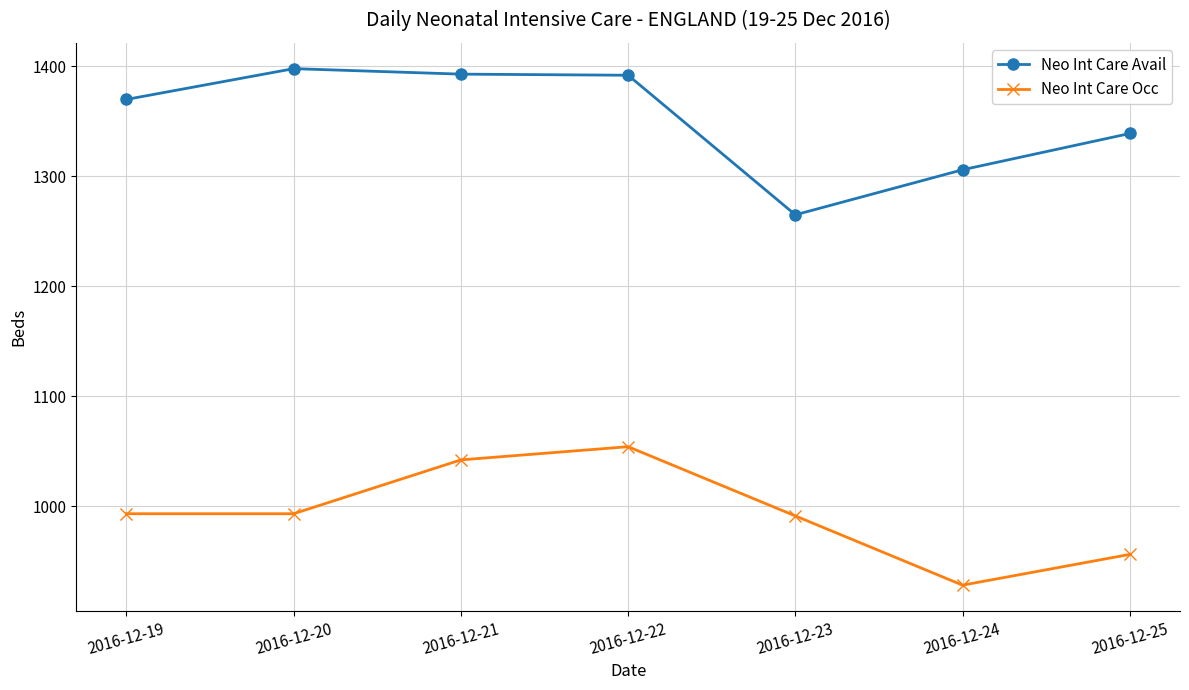

Does the chart display data point markers on the line(s)?

Yes